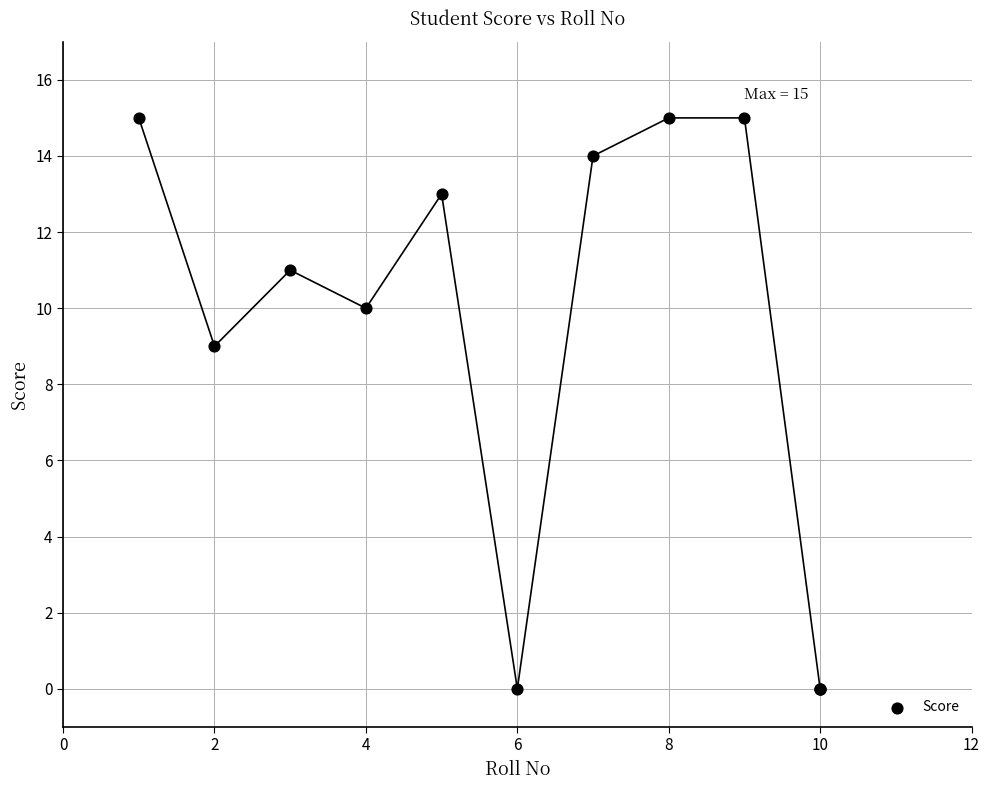

What Y value in the scatter plot is closest to 7?

9